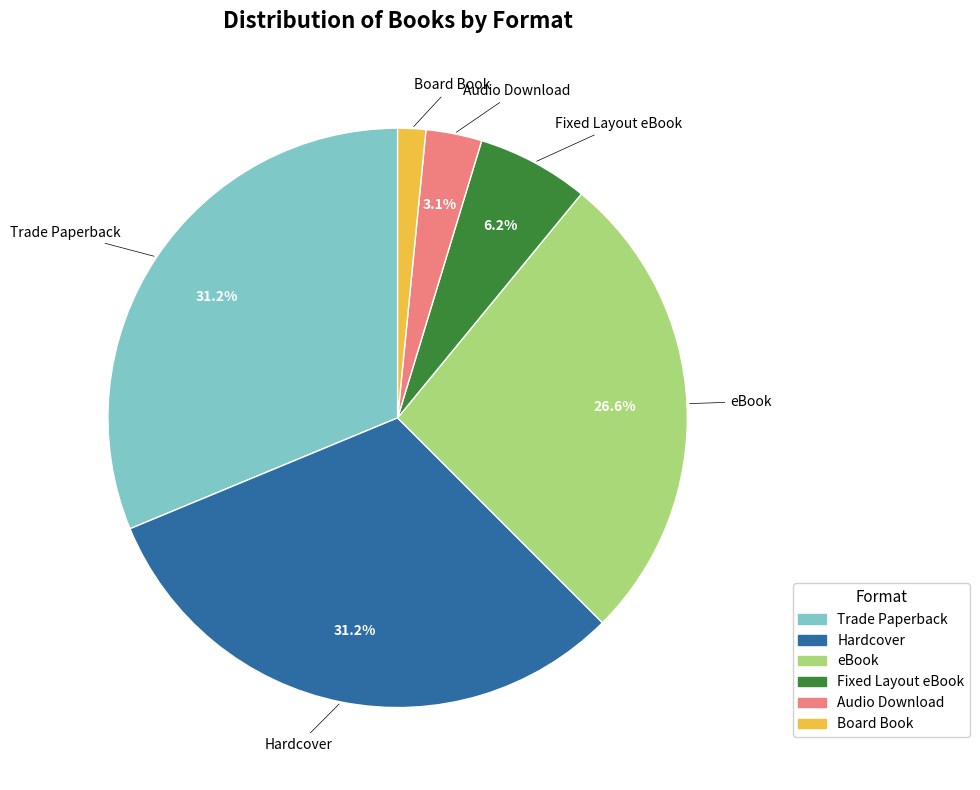

Between eBook and Trade Paperback, which is larger?

Trade Paperback